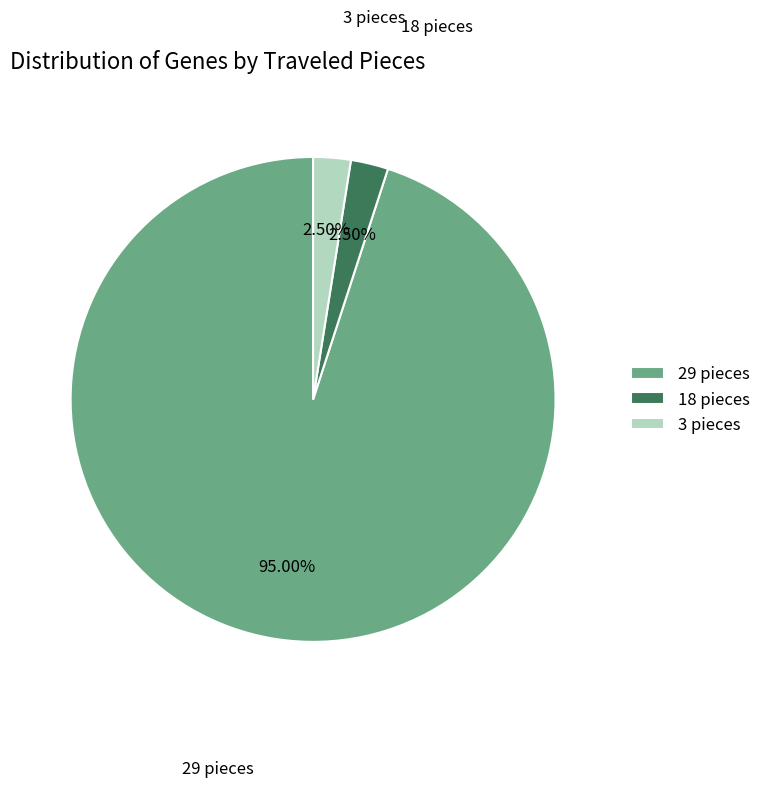

Do 29 pieces and 18 pieces together represent more than half of the pie?

Yes